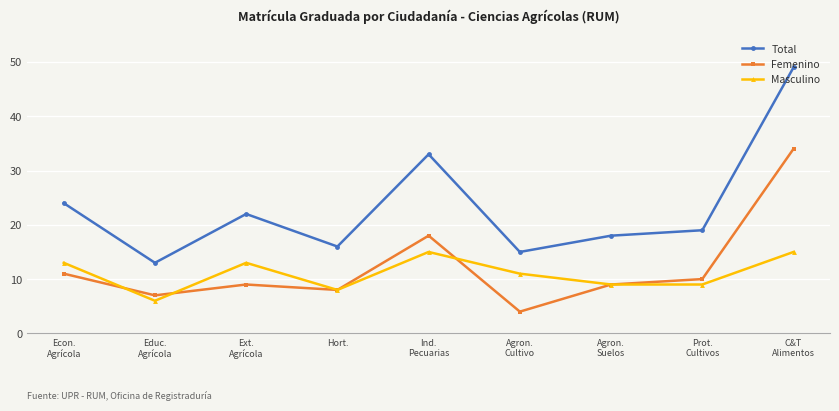

Where is Femenino nearest to the value 19?

Ind.
Pecuarias